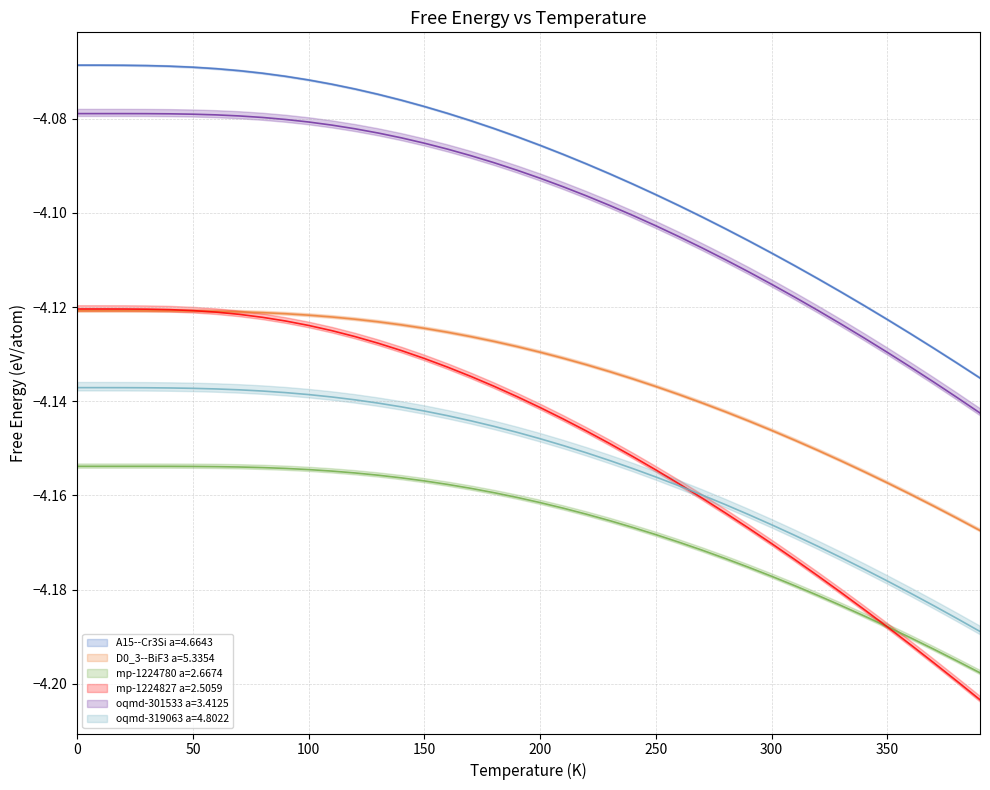

Which series has the largest total across all categories?

A15--Cr3Si a=4.6643